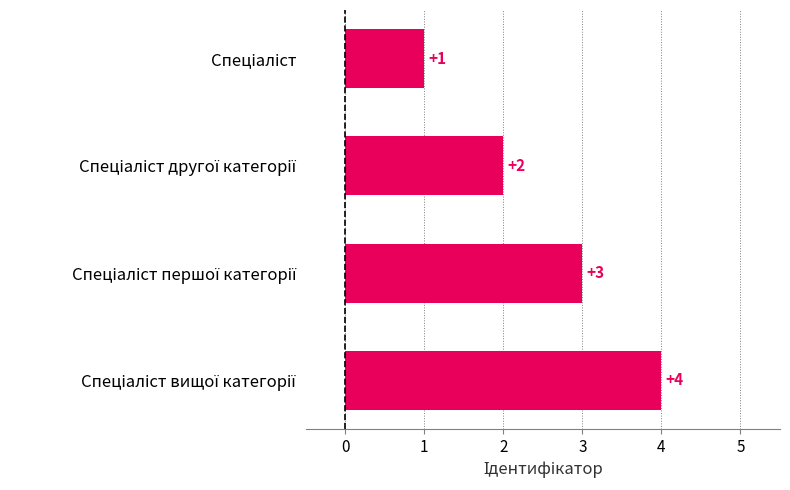

What is the maximum value shown in the chart?

4